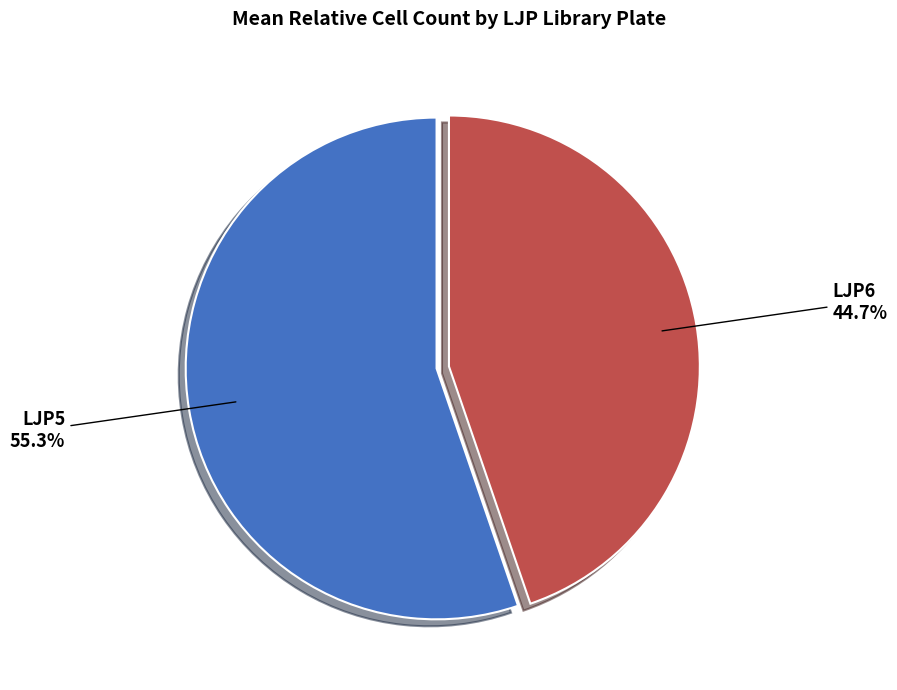

Does any single category account for the majority?

Yes